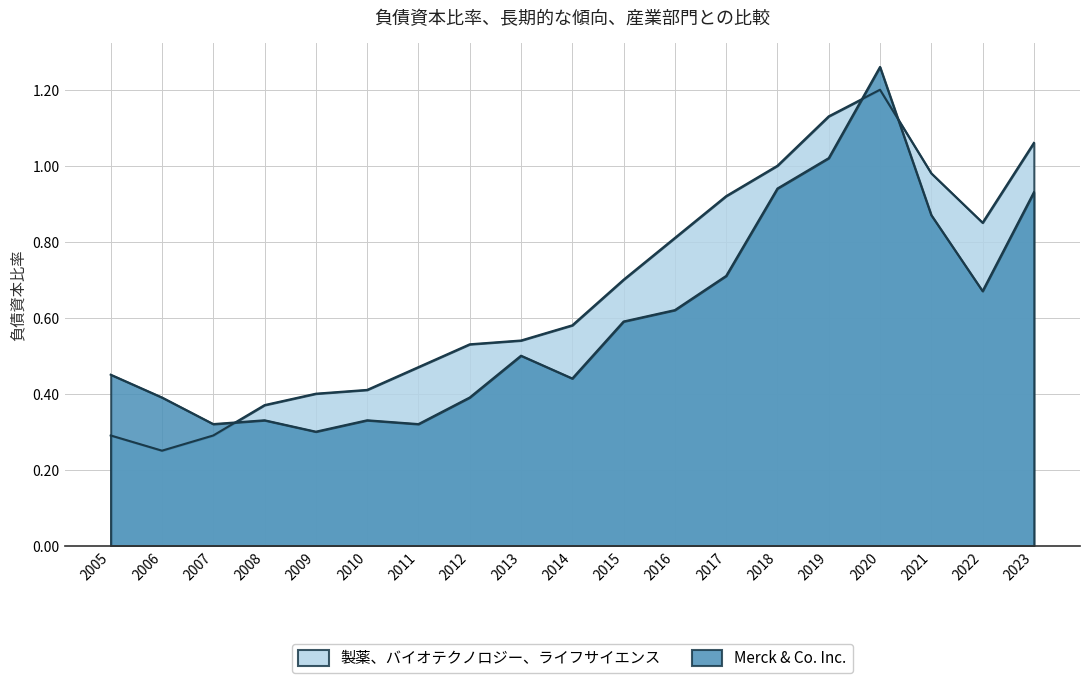

What is the difference between the second highest and second lowest values in the 製薬、バイオテクノロジー、ライフサイエンス series?

0.8